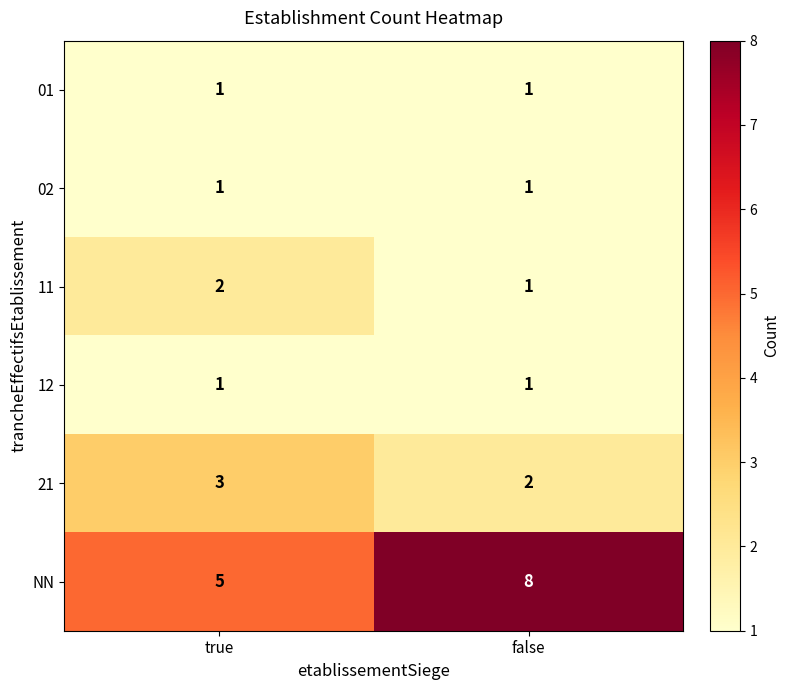

Is it true that 21 equals 3 at true?

True